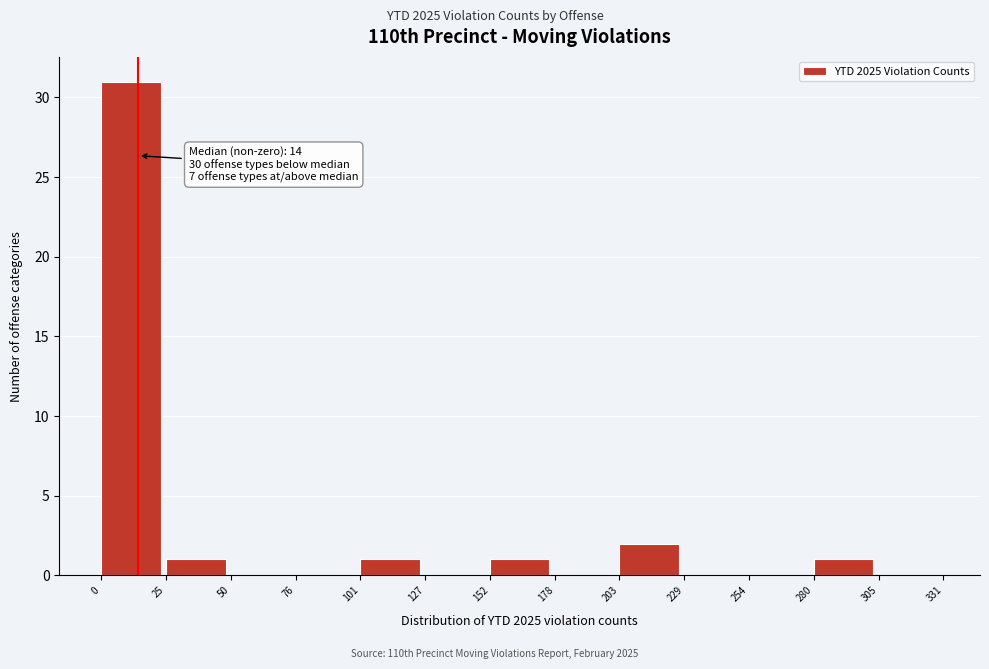

Over which range of the x-axis is the bar tallest?

0 to 25